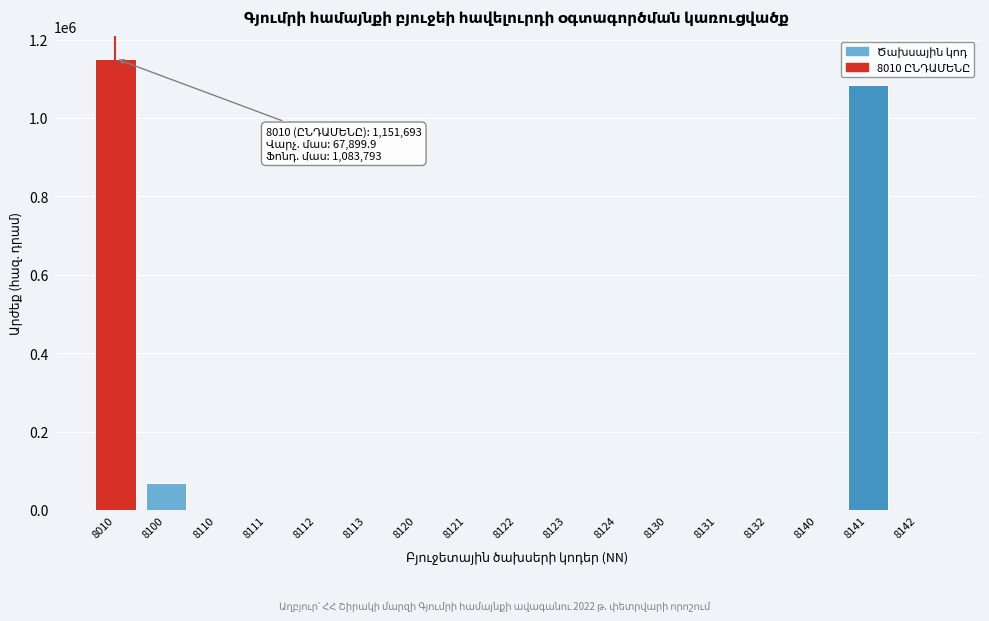

Reading left to right, what are all the values shown in this chart?

8010=1151693.1	8100=67899.9	8110=0.0	8111=0.0	8112=0.0	8113=0.0	8120=0.0	8121=0.0	8122=0.0	8123=0.0	8124=0.0	8130=0.0	8131=0.0	8132=0.0	8140=0.0	8141=1083793.2	8142=0.0